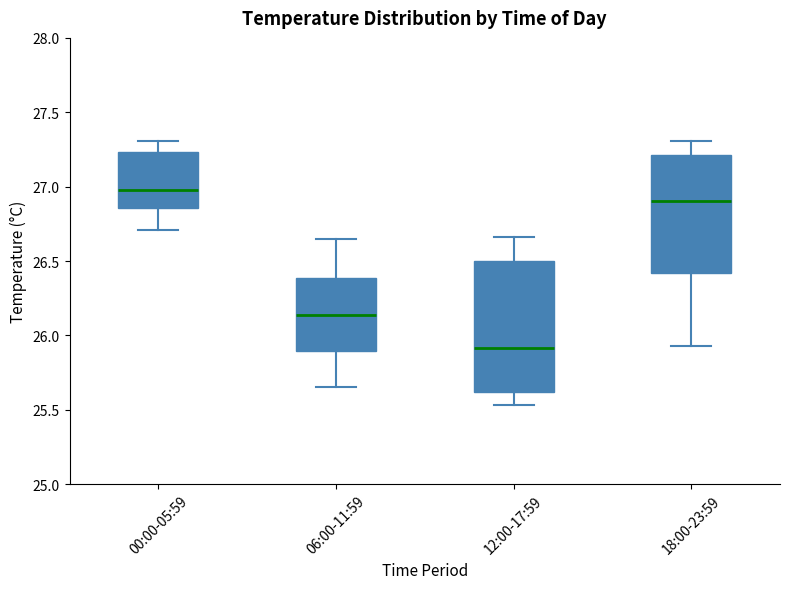

Comparing the boxes themselves (not the whiskers), which one is the tallest?

12:00-17:59